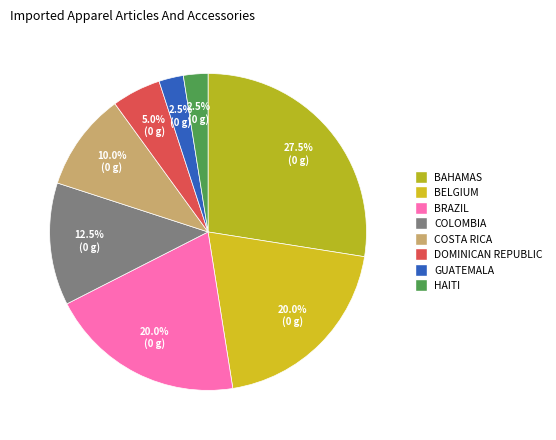

How many segments does this pie chart have?

8